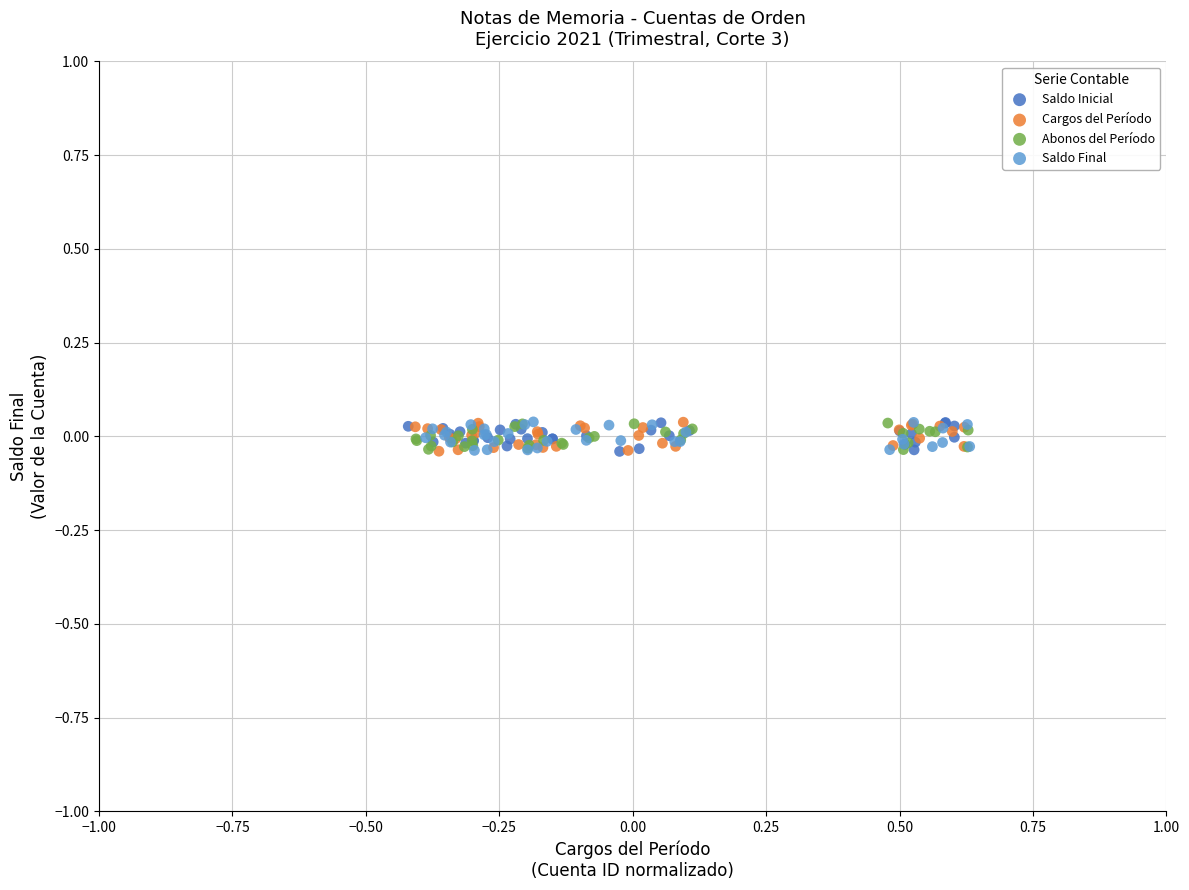

What are all the series names shown in the legend?

Saldo Inicial, Cargos del Período, Abonos del Período, Saldo Final